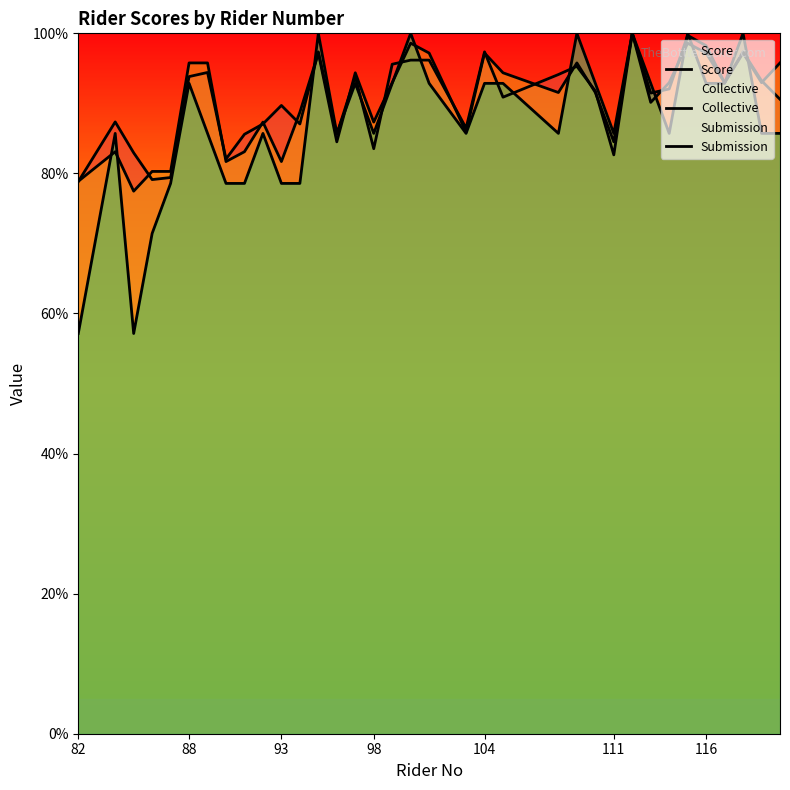

What is the difference between the maximum and minimum values in the Score series?

21.2